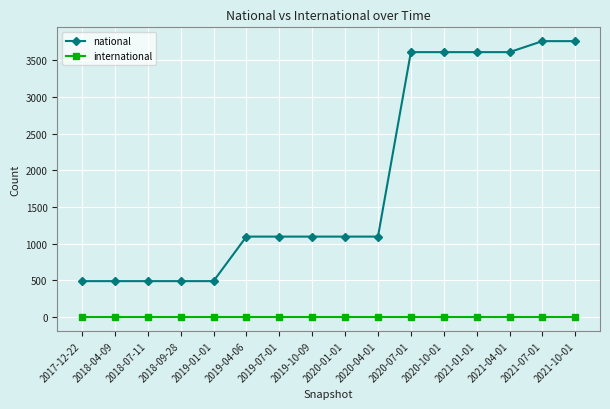

Is this an area chart (filled region under the line)?

No